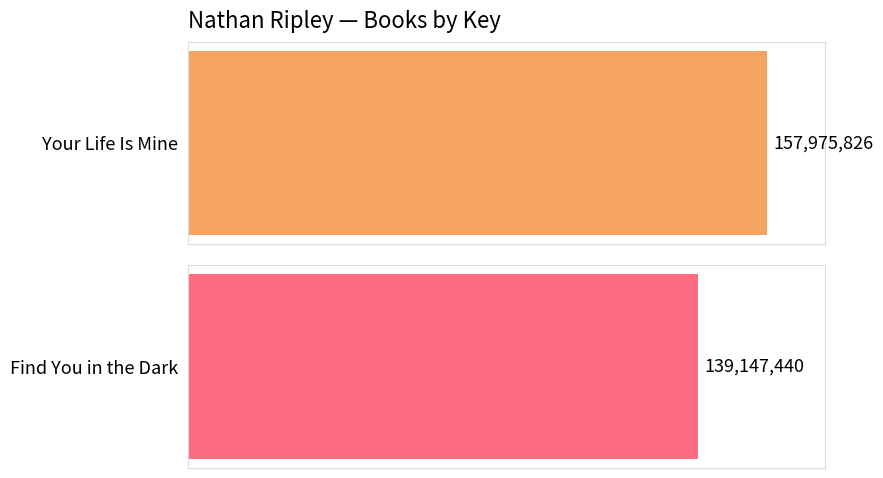

Between Your Life Is Mine and Find You in the Dark, which is larger?

Your Life Is Mine